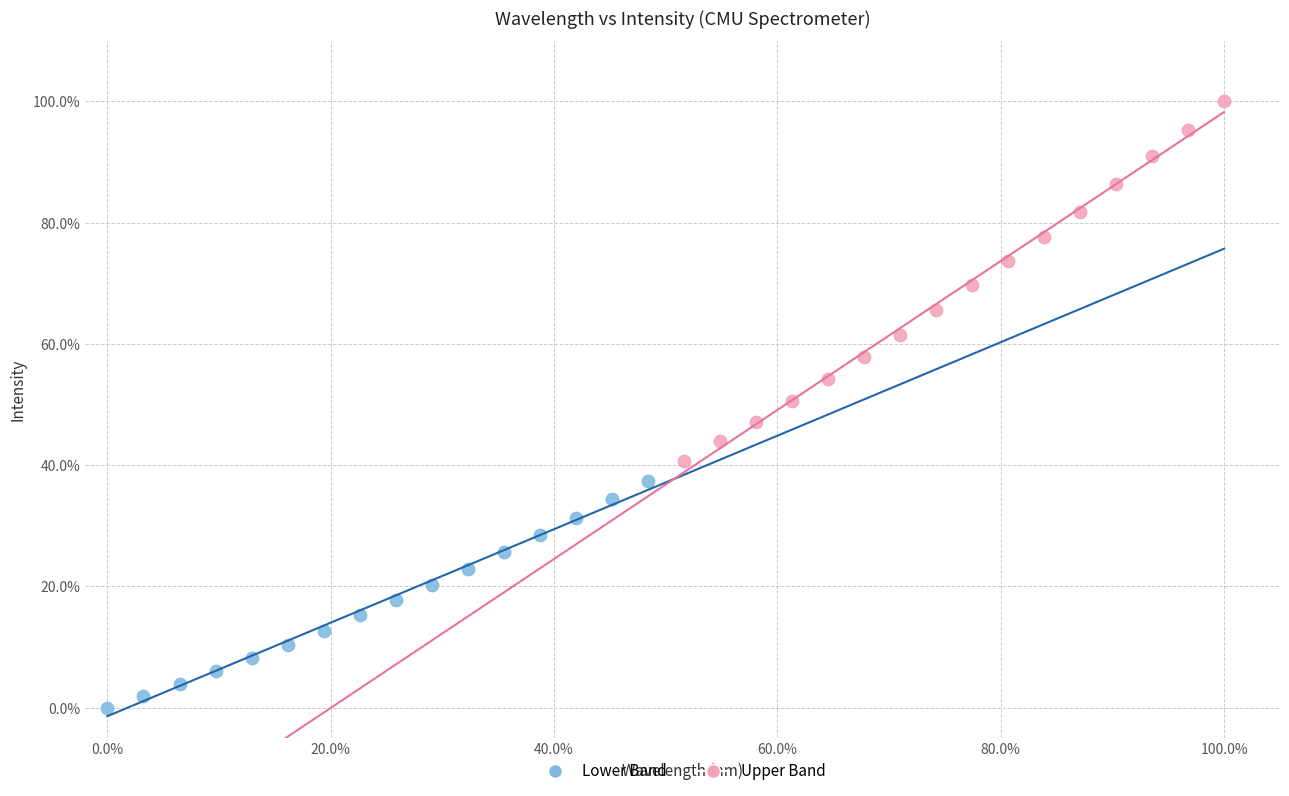

Which series reaches the minimum Y coordinate?

Lower Band